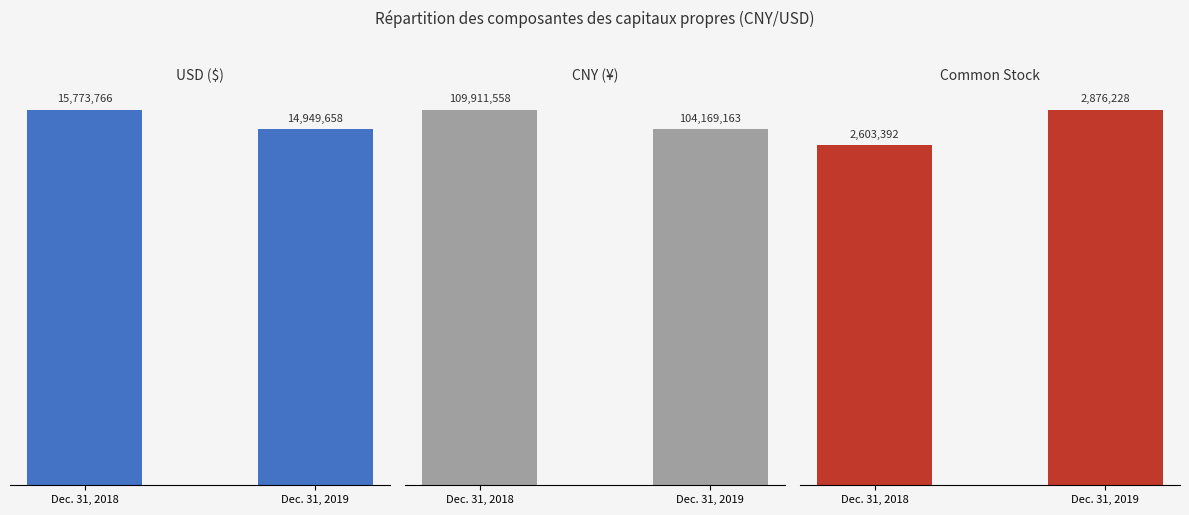

Does the chart contain stacked bars?

No